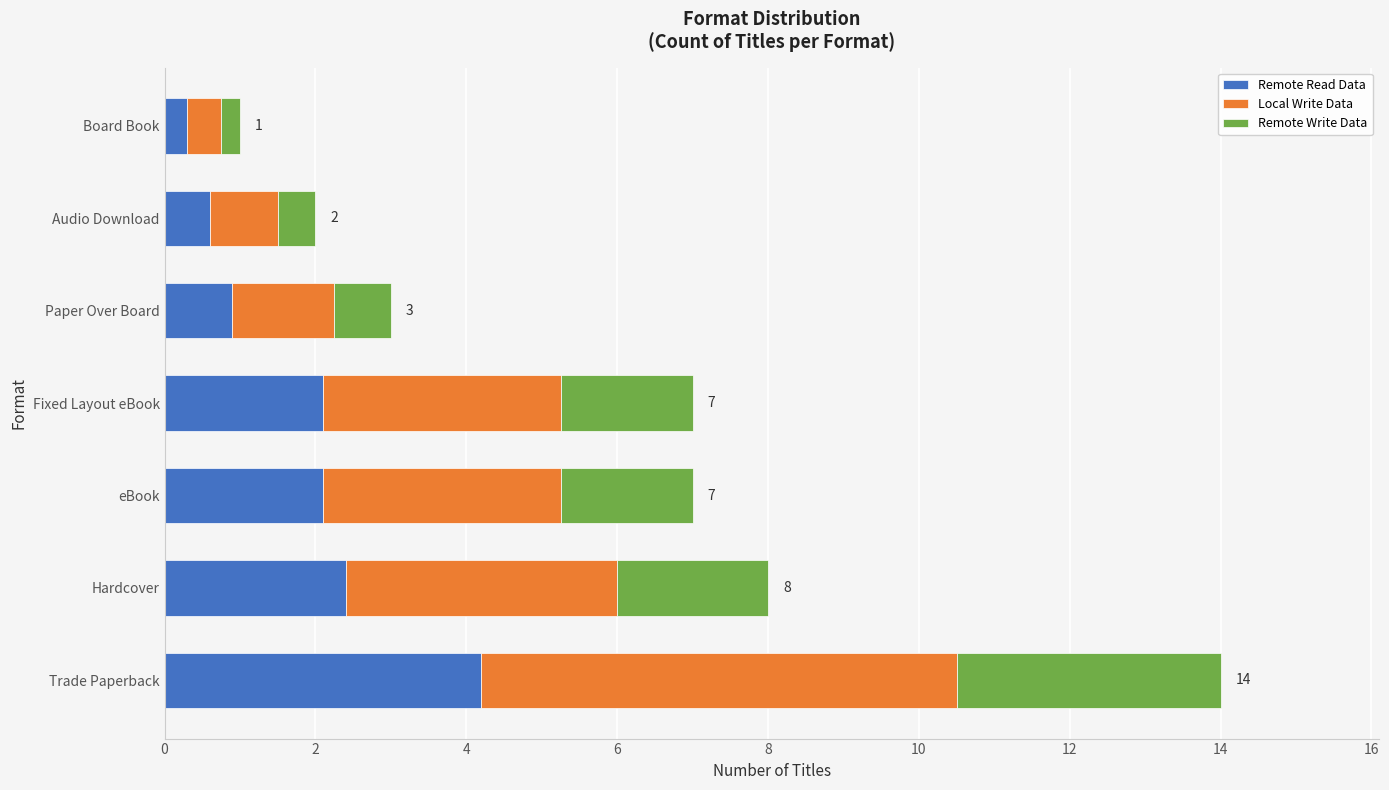

At which category is the sum across all series the highest?

Trade Paperback